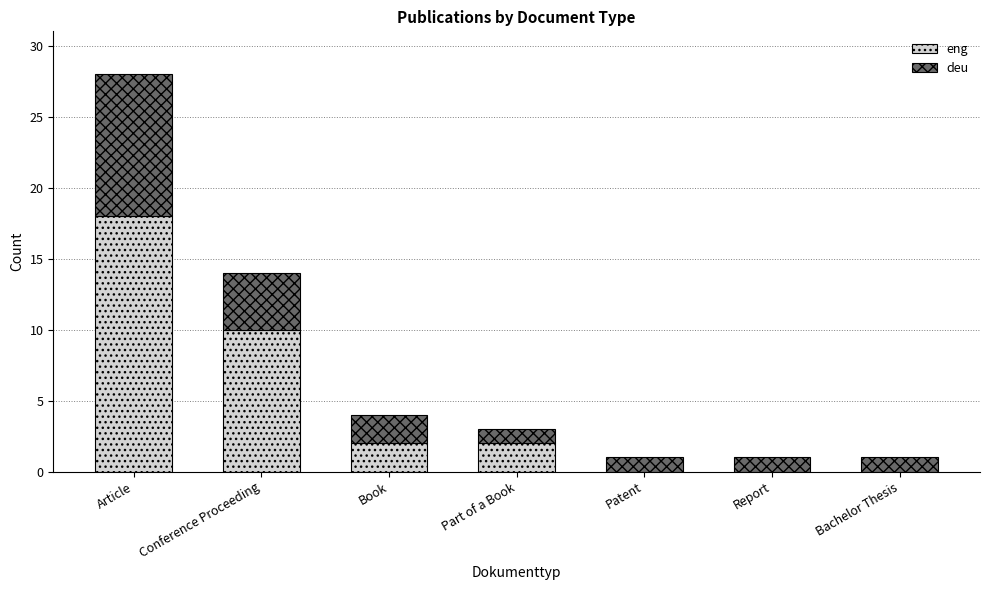

Reading left to right, what are the values for eng?

Article=18	Conference Proceeding=10	Book=2	Part of a Book=2	Patent=0	Report=0	Bachelor Thesis=0